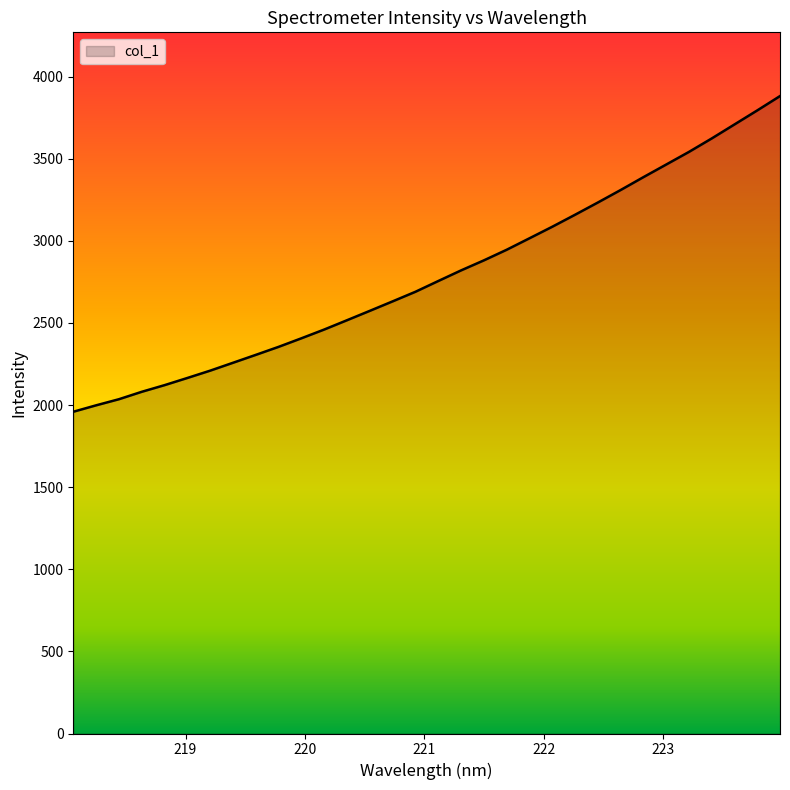

What is the maximum value shown in the chart?

3881.1